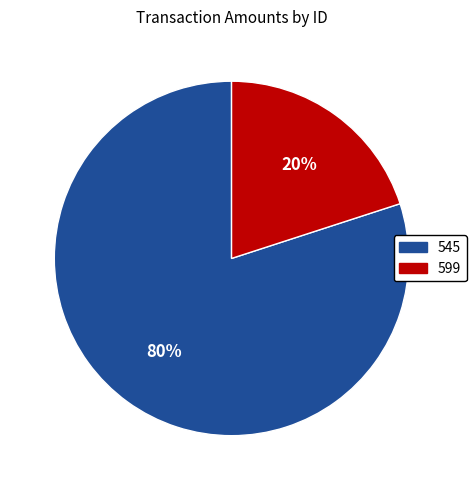

The 599 slice represents 9% of the pie. True or false?

False